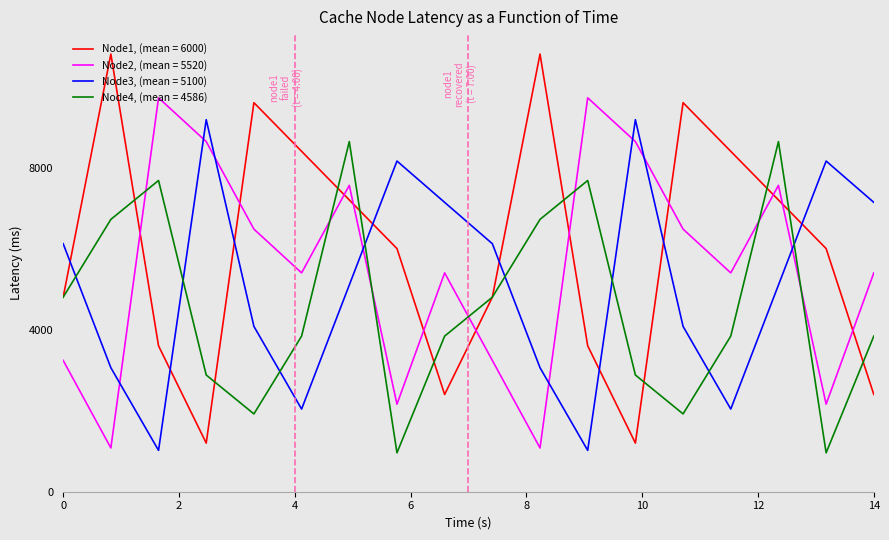

True or false: Node2, (mean = 5520) and Node3, (mean = 5100) intersect in this chart.

True